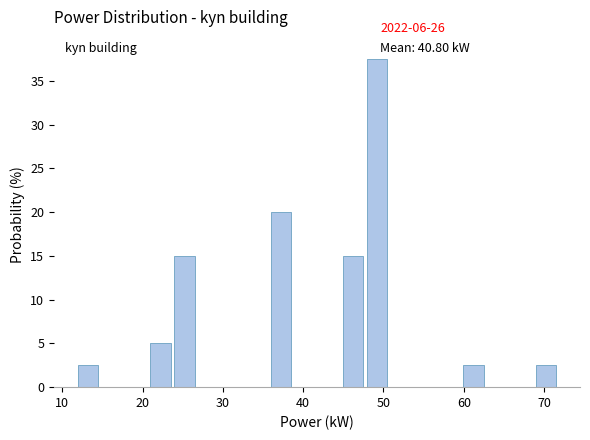

Read against the x-axis, roughly where is the centre of the tallest bar?

49